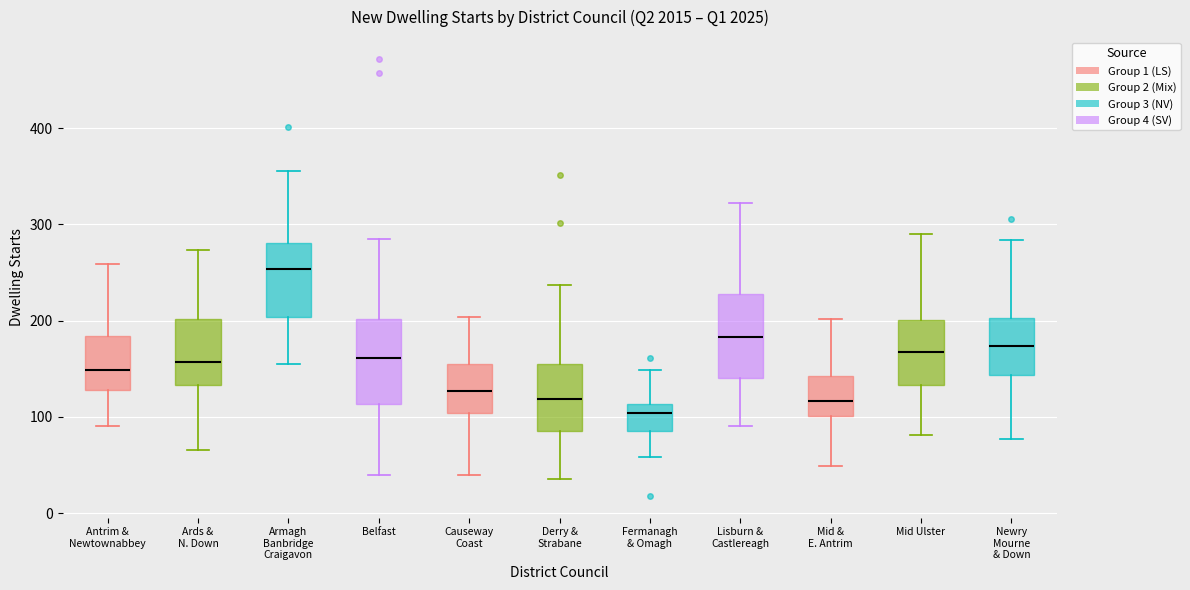

Which box has the lowest median line?

Fermanagh & Omagh